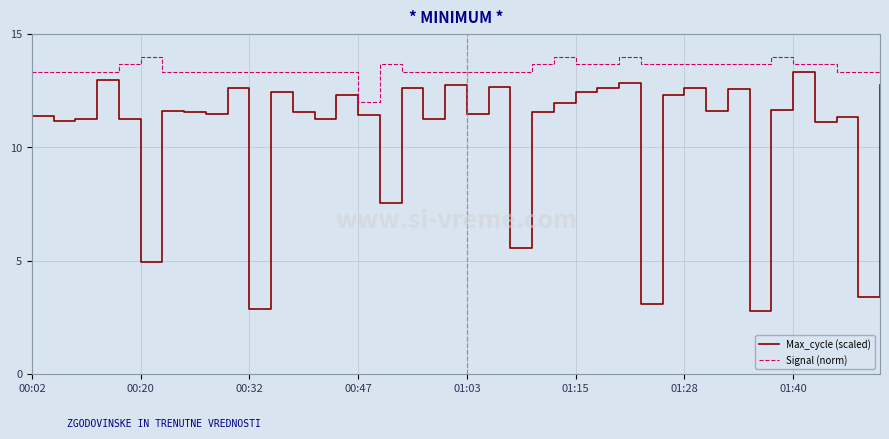

What is the difference between the maximum and minimum values in the Signal (norm) series?

2.0